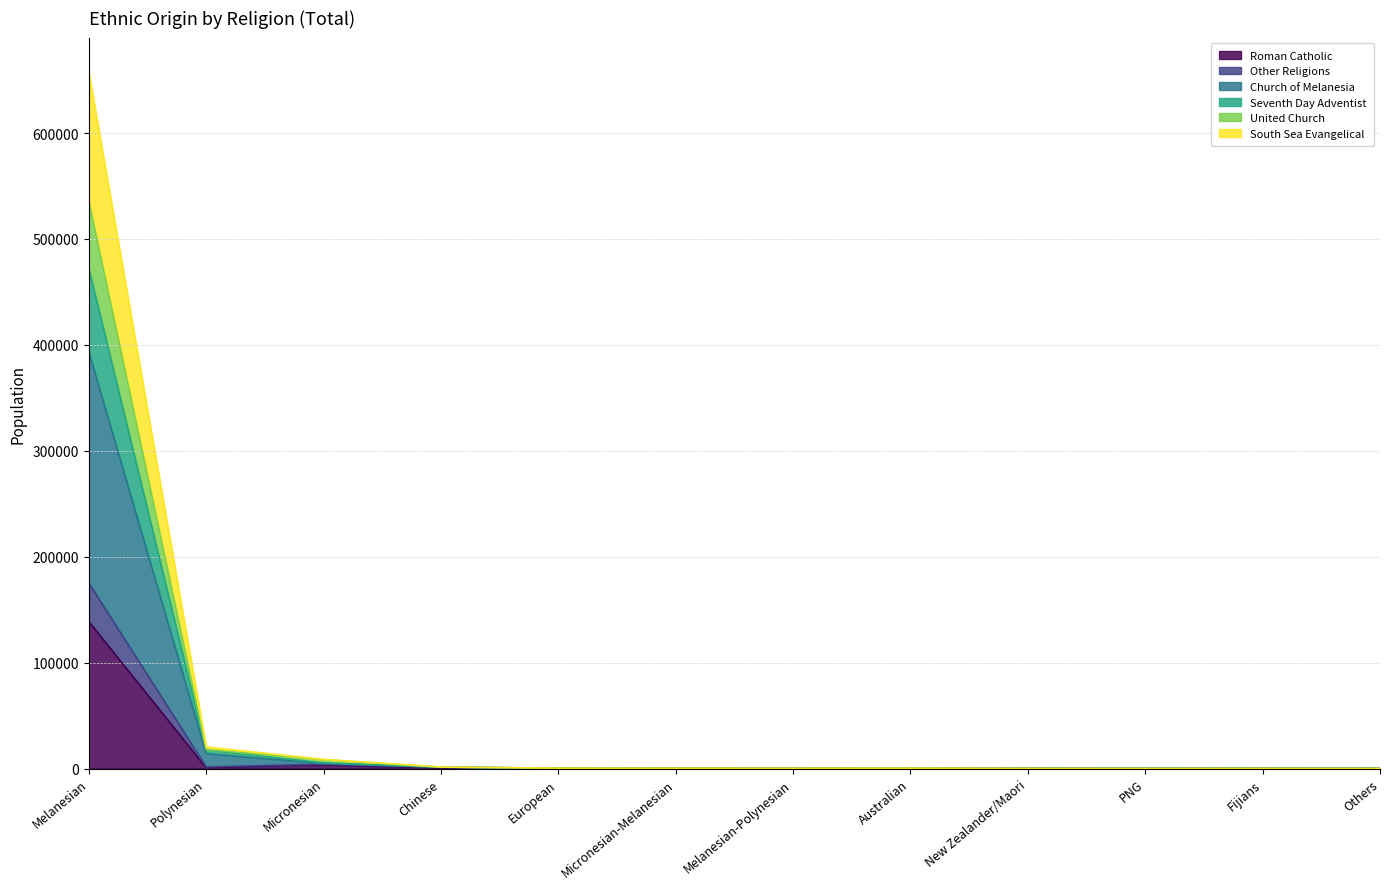

True or false: United Church and South Sea Evangelical cross at least once.

False